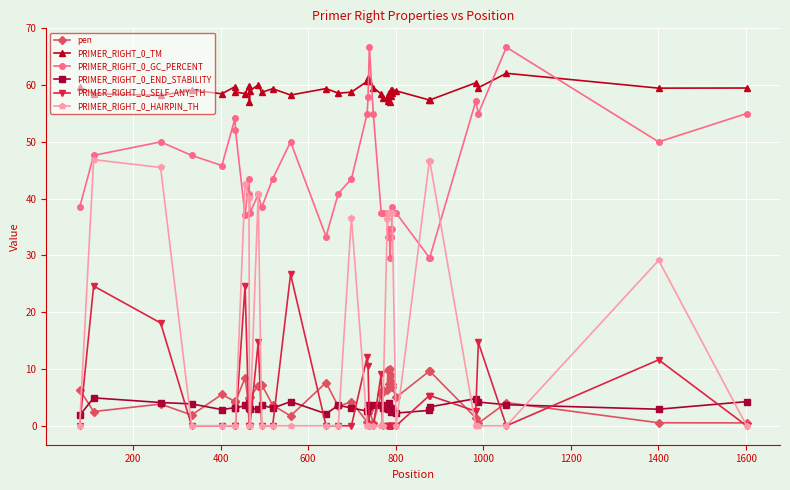

Does the chart display data point markers on the line(s)?

Yes